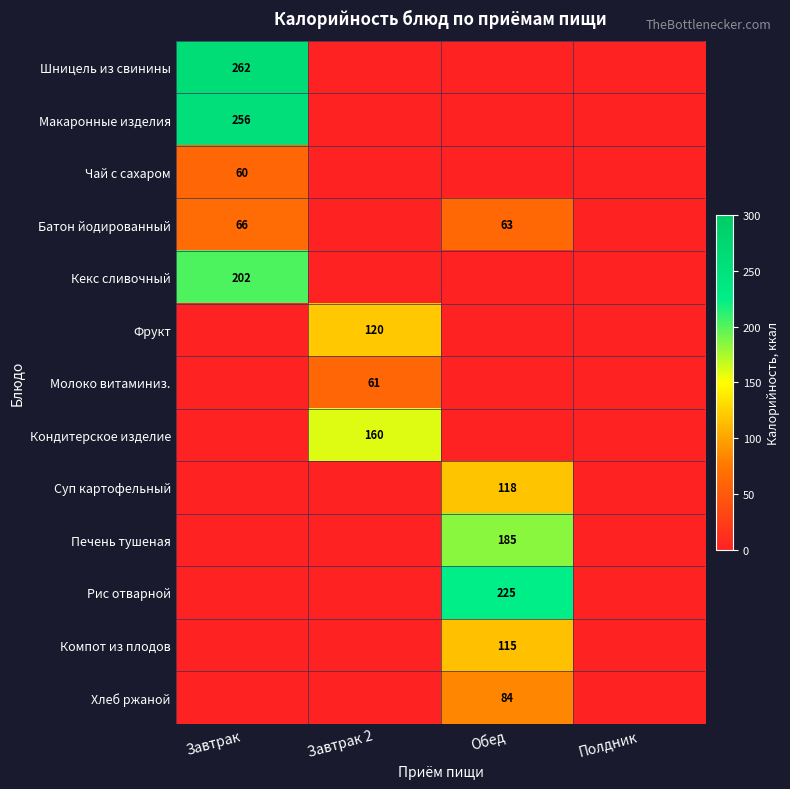

True or false: Суп картофельный has a value of 118 at Обед.

True